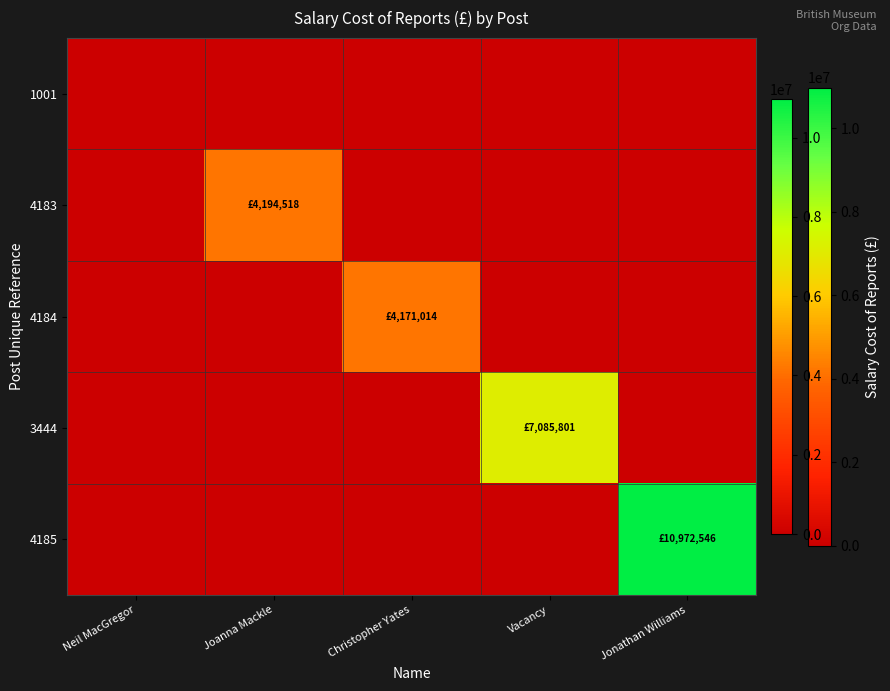

Reading left to right, what are all the values shown in this chart?

1001: Neil MacGregor=0	Joanna Mackle=0	Christopher Yates=0	Vacancy=0	Jonathan Williams=0
4183: Neil MacGregor=0	Joanna Mackle=4194518	Christopher Yates=0	Vacancy=0	Jonathan Williams=0
4184: Neil MacGregor=0	Joanna Mackle=0	Christopher Yates=4171014	Vacancy=0	Jonathan Williams=0
3444: Neil MacGregor=0	Joanna Mackle=0	Christopher Yates=0	Vacancy=7085801	Jonathan Williams=0
4185: Neil MacGregor=0	Joanna Mackle=0	Christopher Yates=0	Vacancy=0	Jonathan Williams=10972546